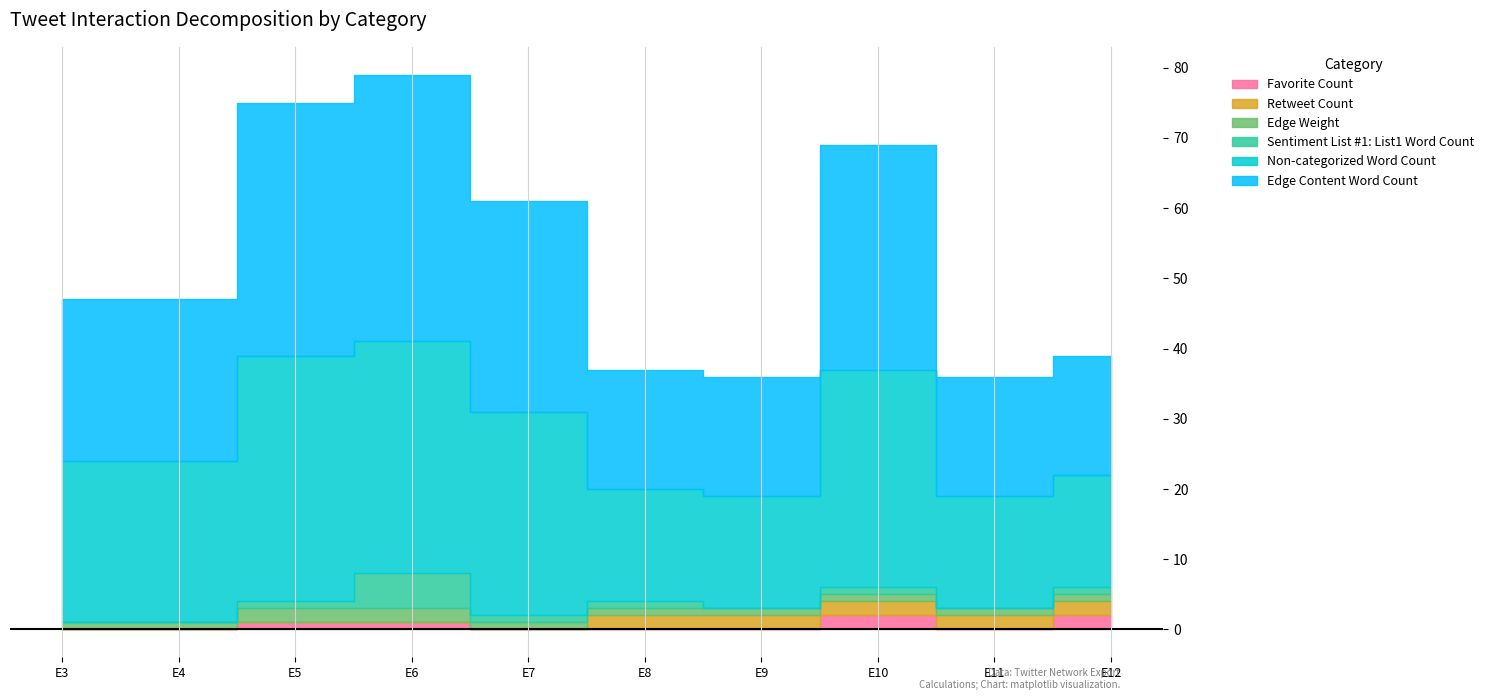

Is it true that Retweet Count equals 1 at foodmfguk->sureb2b(3)?

False